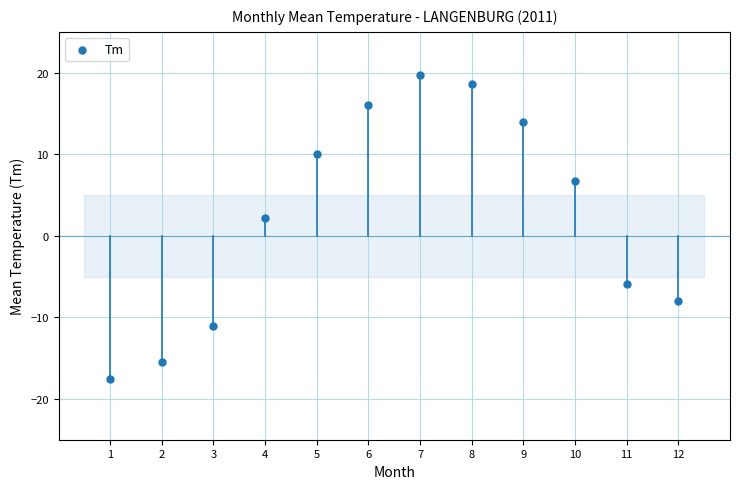

What is the average Y value?

2.4